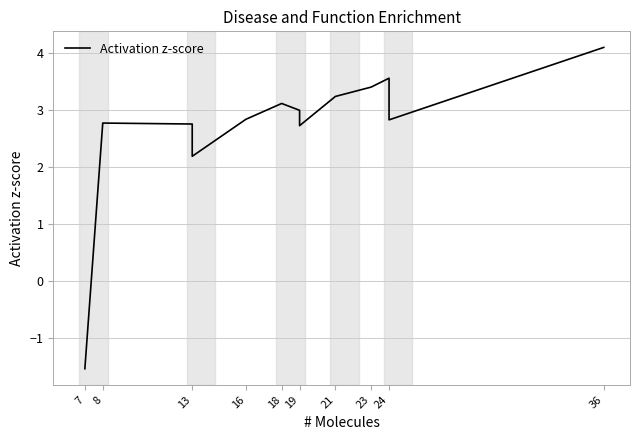

Which has a higher value, 16 or 13?

16